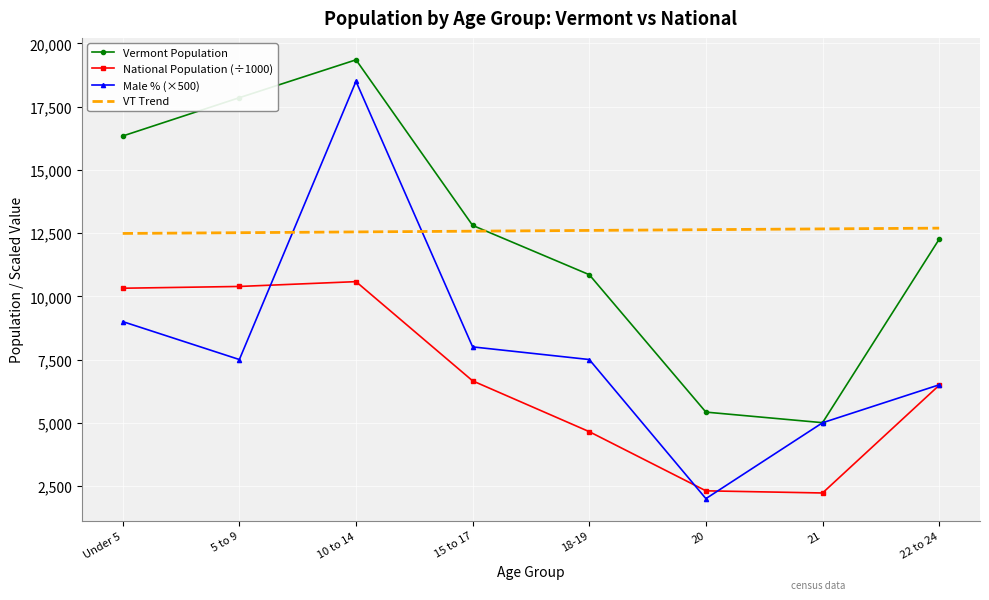

True or false: VT Trend has a value of 12575.6 at 15 to 17.

True